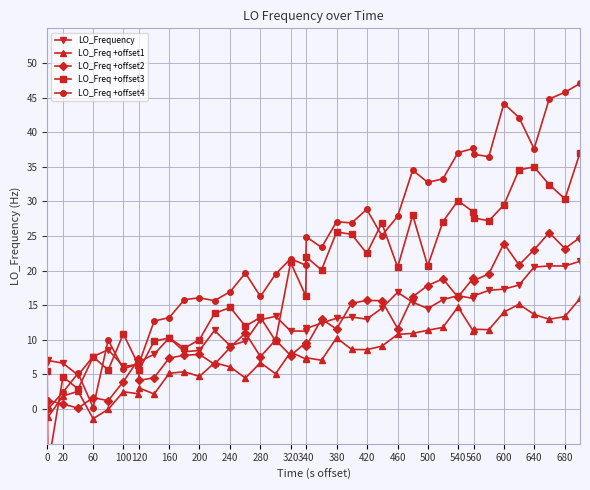

How many values in the LO_Frequency series exceed 12?

21